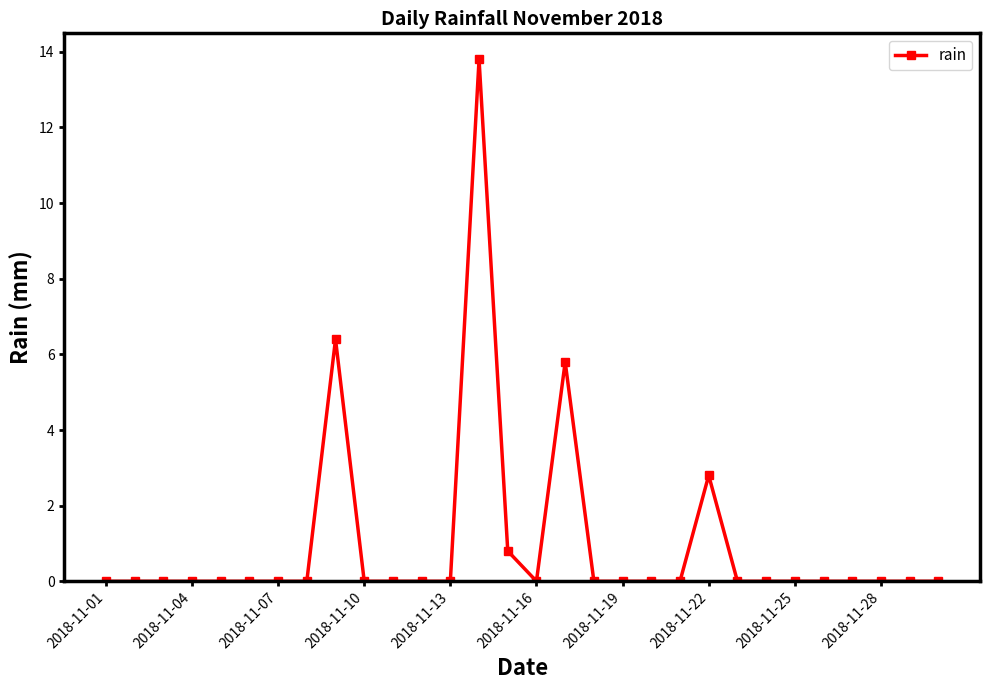

What is the greatest value displayed?

13.8